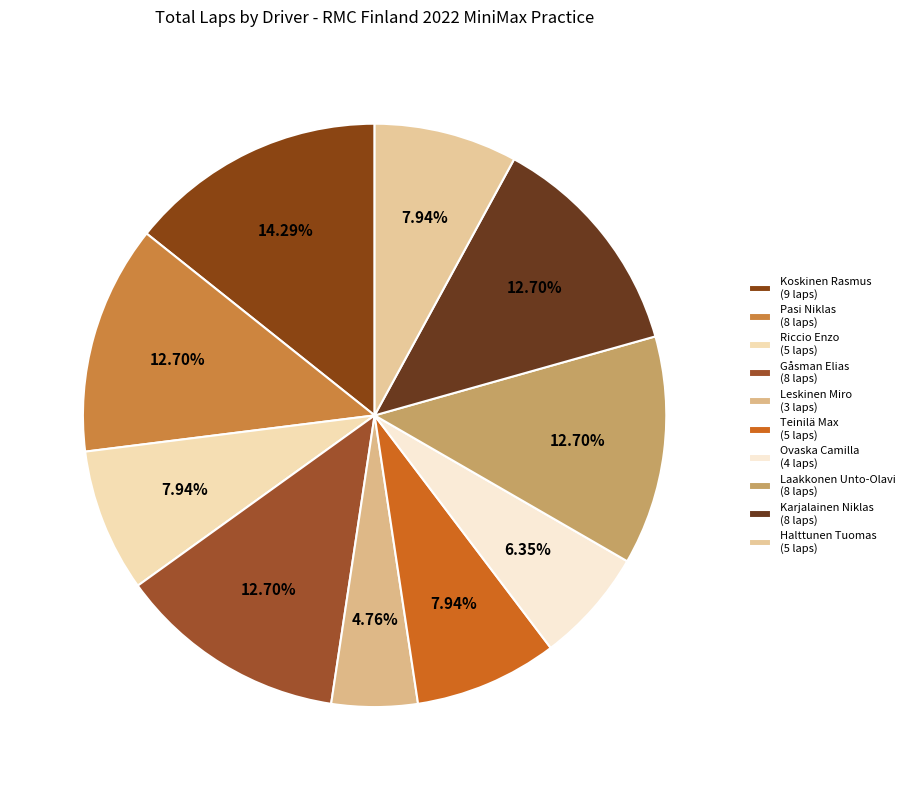

Is Koskinen Rasmus the majority of the pie?

No